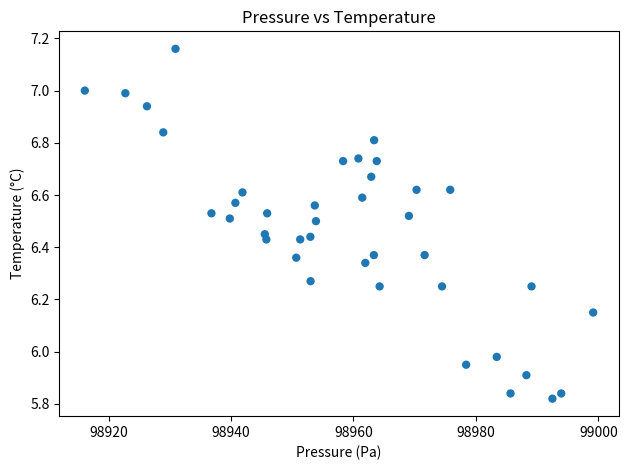

What is the range of X values (max minus min)?

83.0